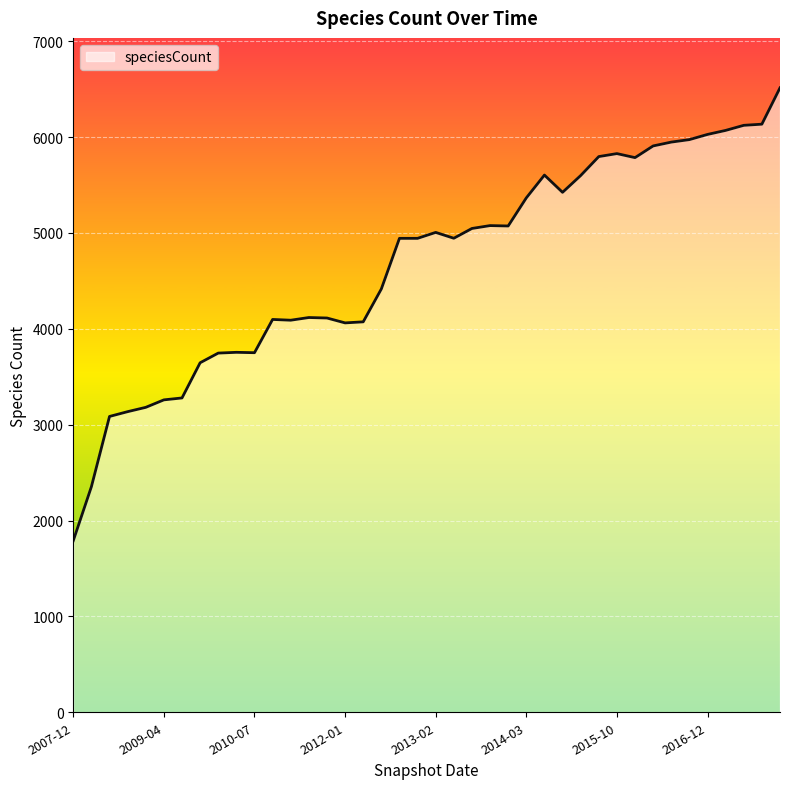

What is the difference between the maximum and minimum values?

4724